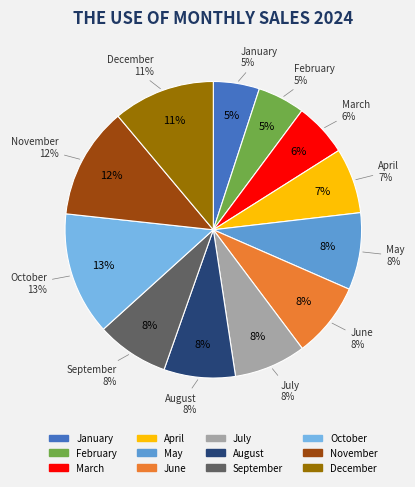

To the nearest percent, what portion does August represent?

8%